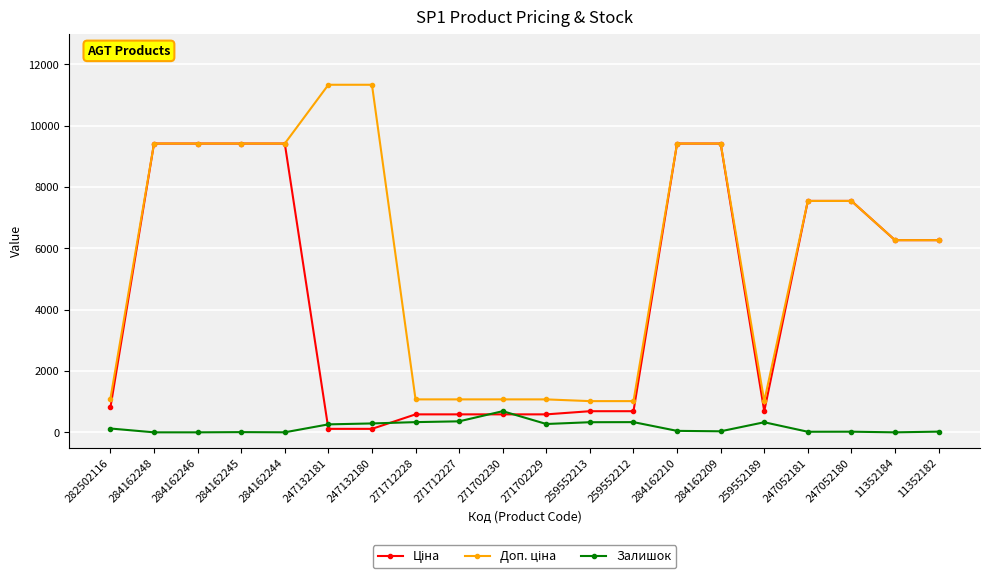

How many lines are shown in the chart?

3